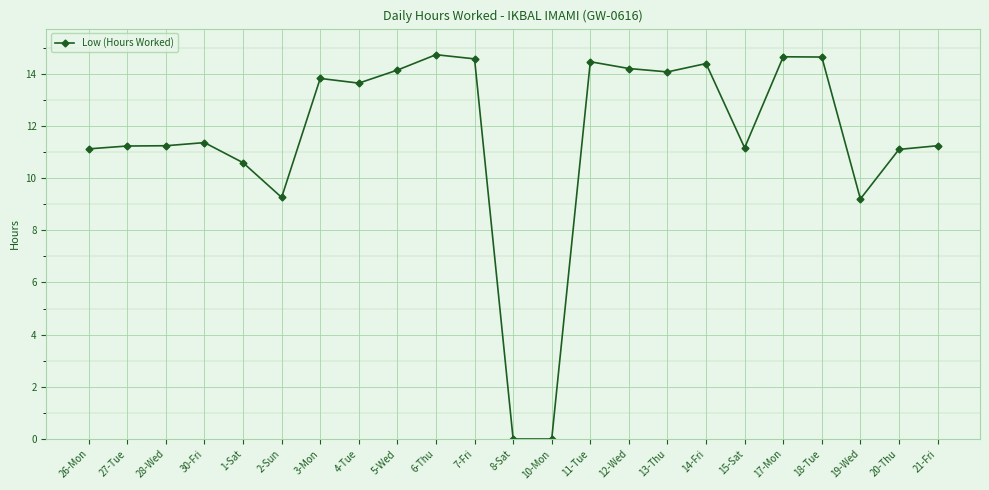

What is the label of the 11th point from the right?

10-Mon